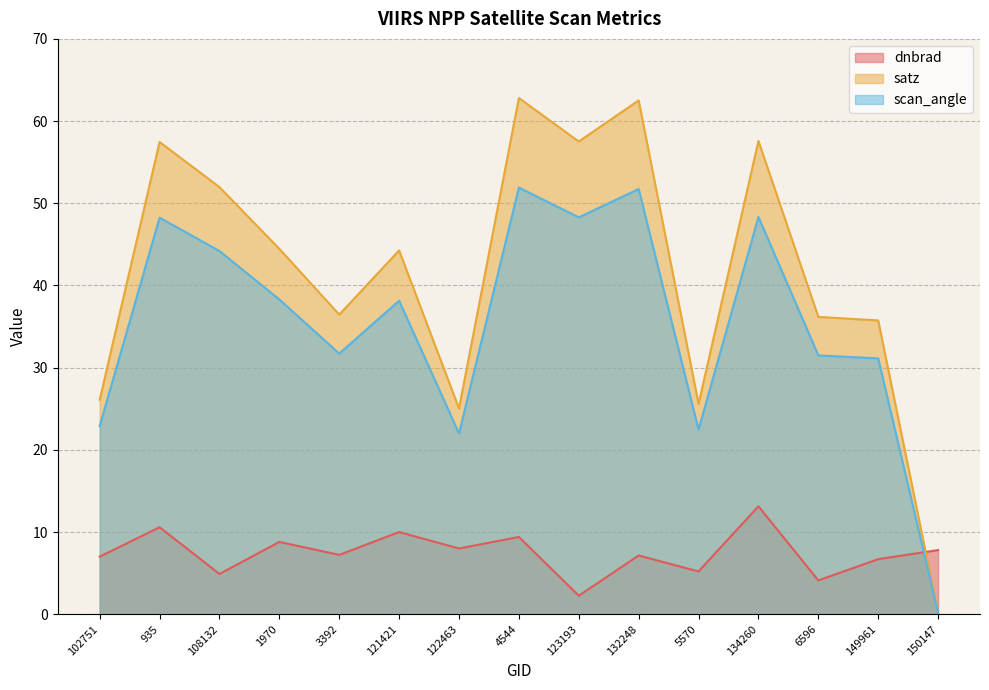

At which label does scan_angle first exceed 38?

935